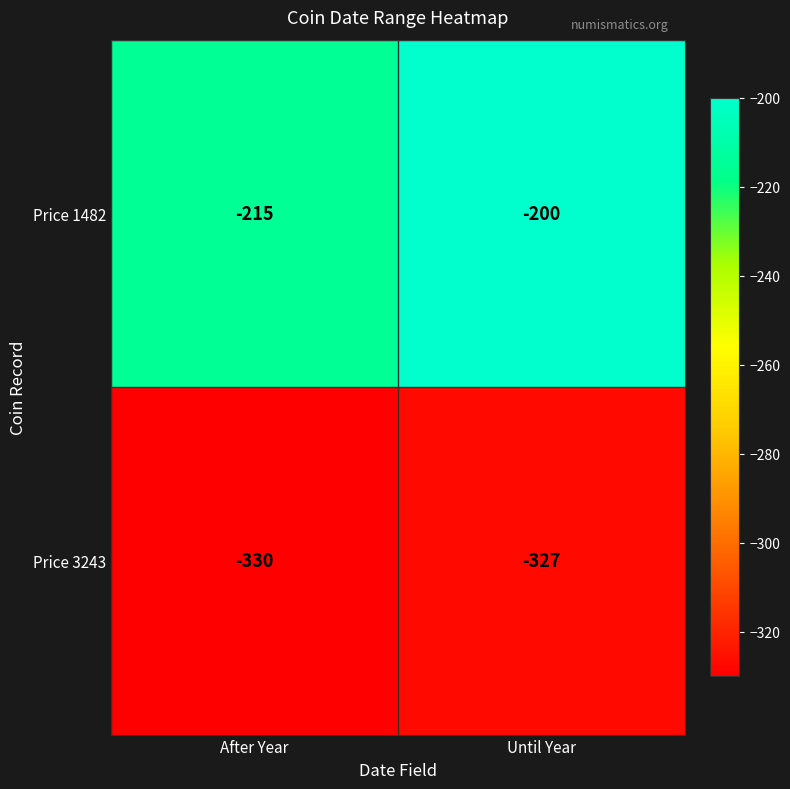

At which category is the sum across all series the highest?

Until Year